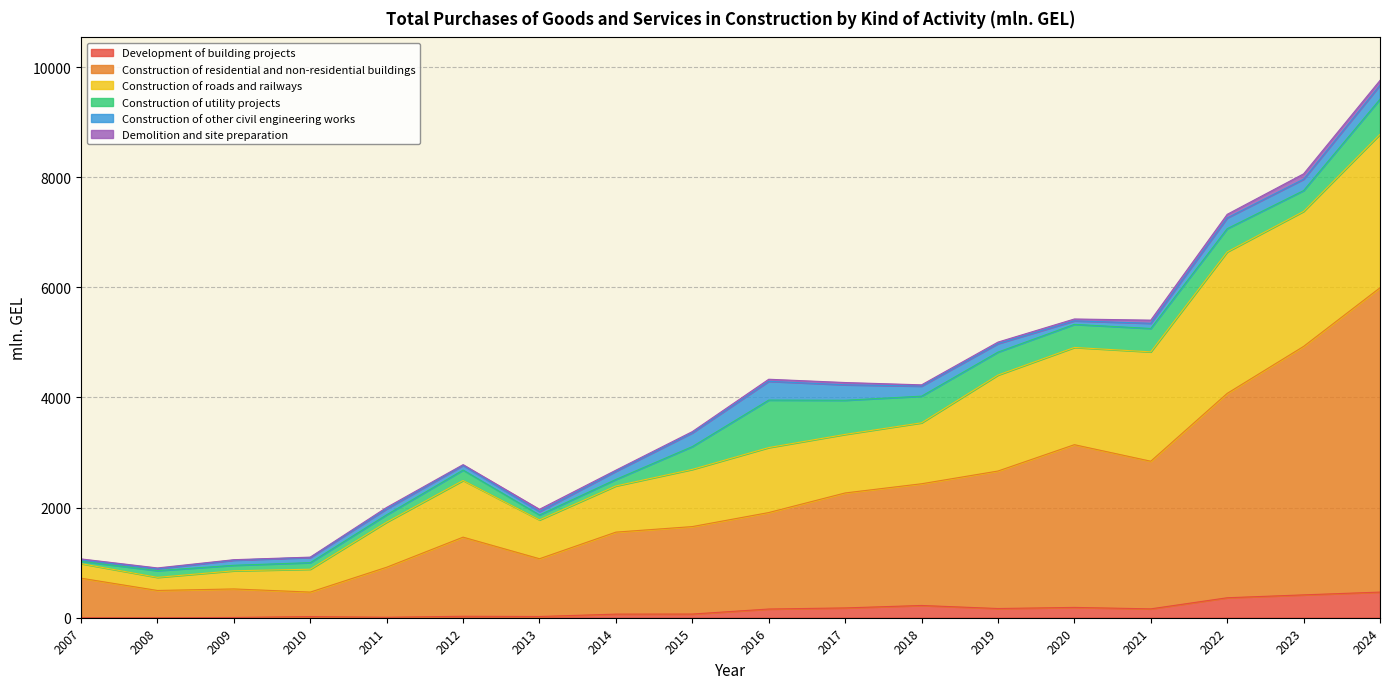

What is the sum of the Construction of residential and non-residential buildings values at 2009 and 2008?

1017.9